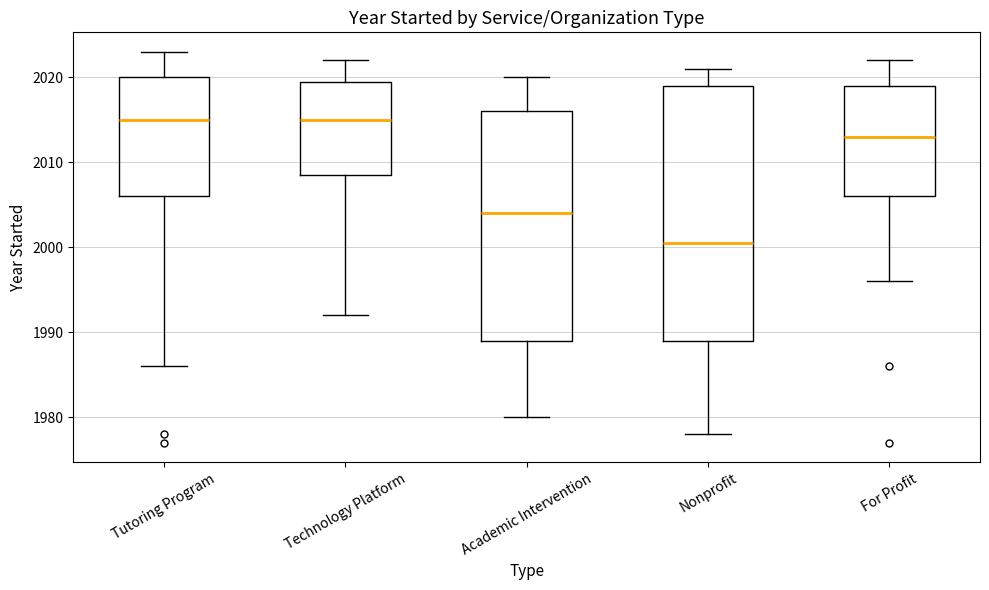

Where does the lower whisker of the box for Nonprofit end on the y-axis? The values are not printed on the chart, so give them approximately, as read against the axis.

1978